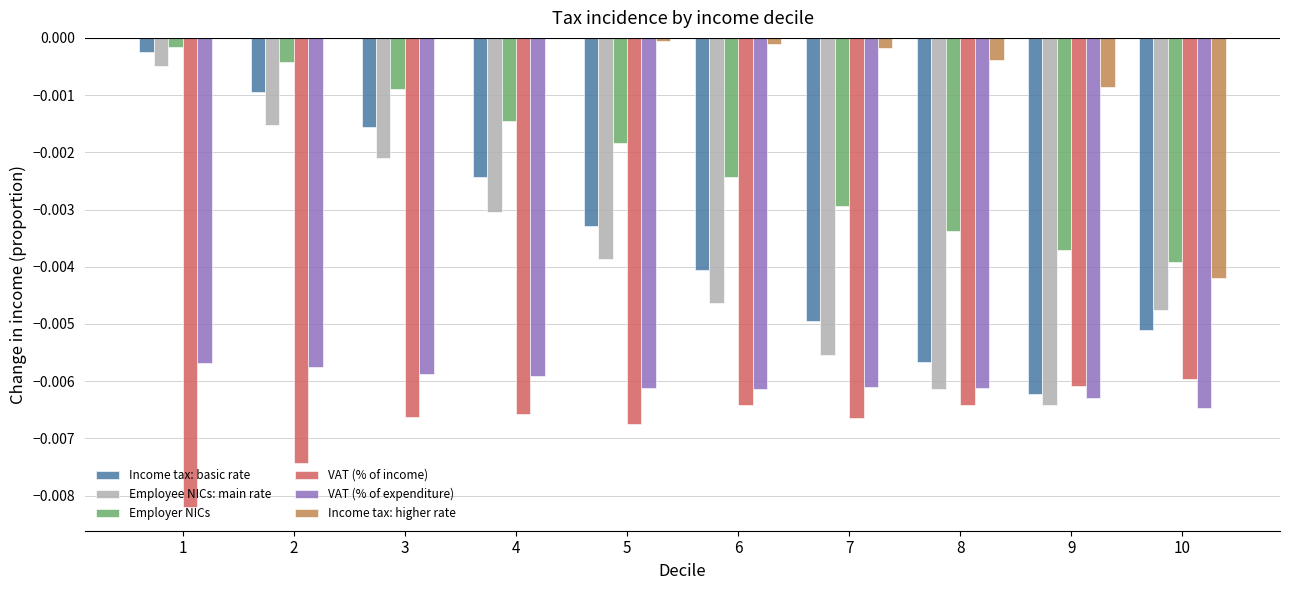

Which series has the widest spread of values?

Income tax: basic rate